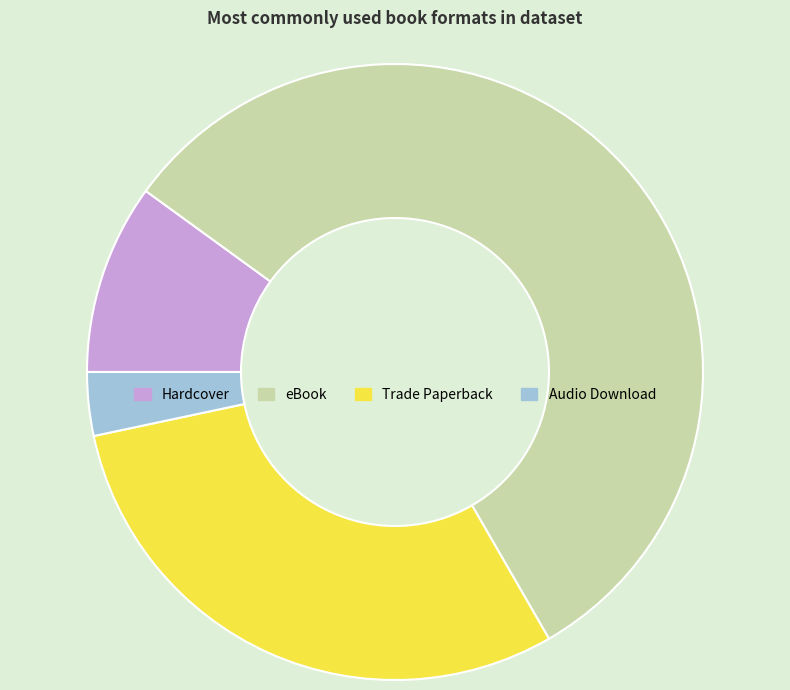

How many slices are in this pie chart?

4